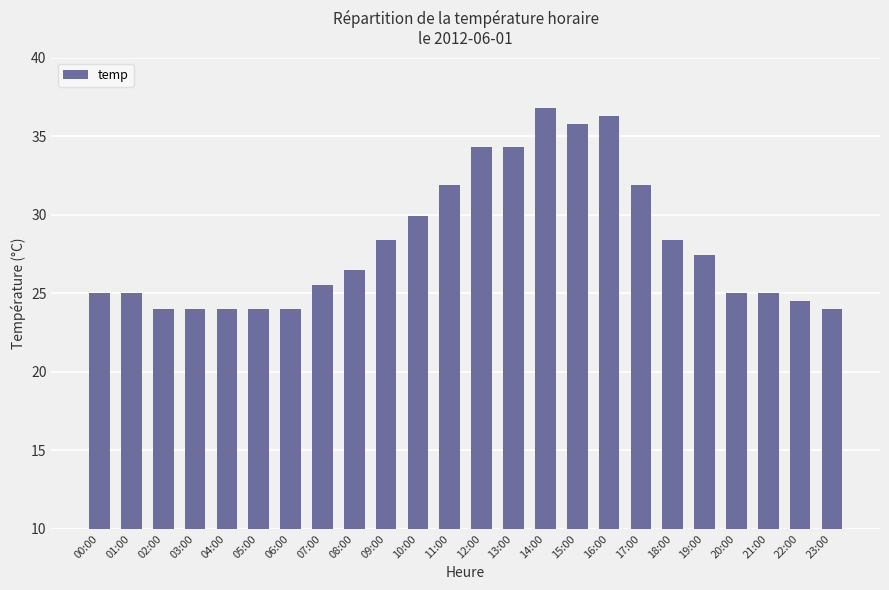

What is the value of the 9th bar from the left?

26.5